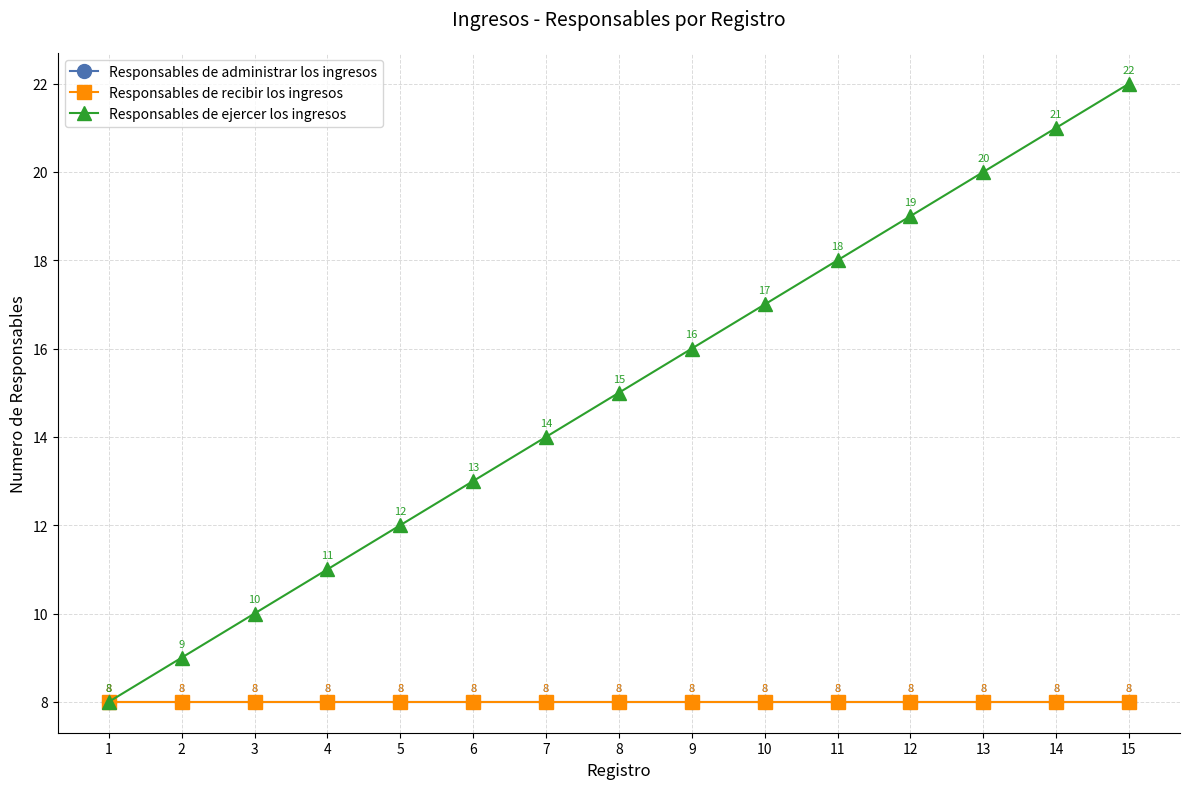

Reading left to right, extract all data points from this chart.

Responsables de administrar los ingresos: 1=8	2=8	3=8	4=8	5=8	6=8	7=8	8=8	9=8	10=8	11=8	12=8	13=8	14=8	15=8
Responsables de recibir los ingresos: 1=8	2=8	3=8	4=8	5=8	6=8	7=8	8=8	9=8	10=8	11=8	12=8	13=8	14=8	15=8
Responsables de ejercer los ingresos: 1=8	2=9	3=10	4=11	5=12	6=13	7=14	8=15	9=16	10=17	11=18	12=19	13=20	14=21	15=22